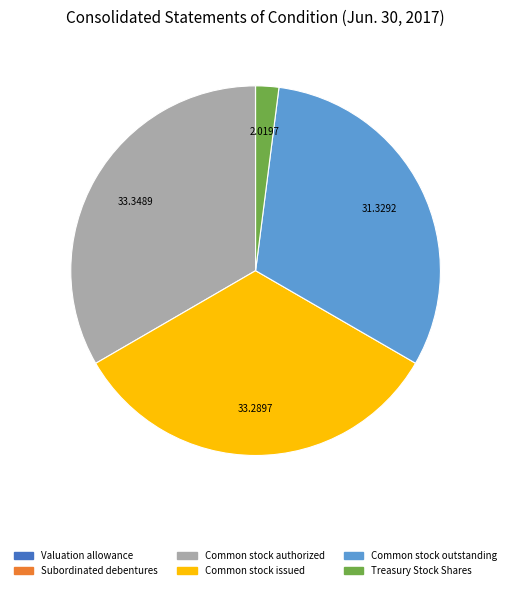

Combined, do Common stock issued and Common stock outstanding account for over 50%?

Yes